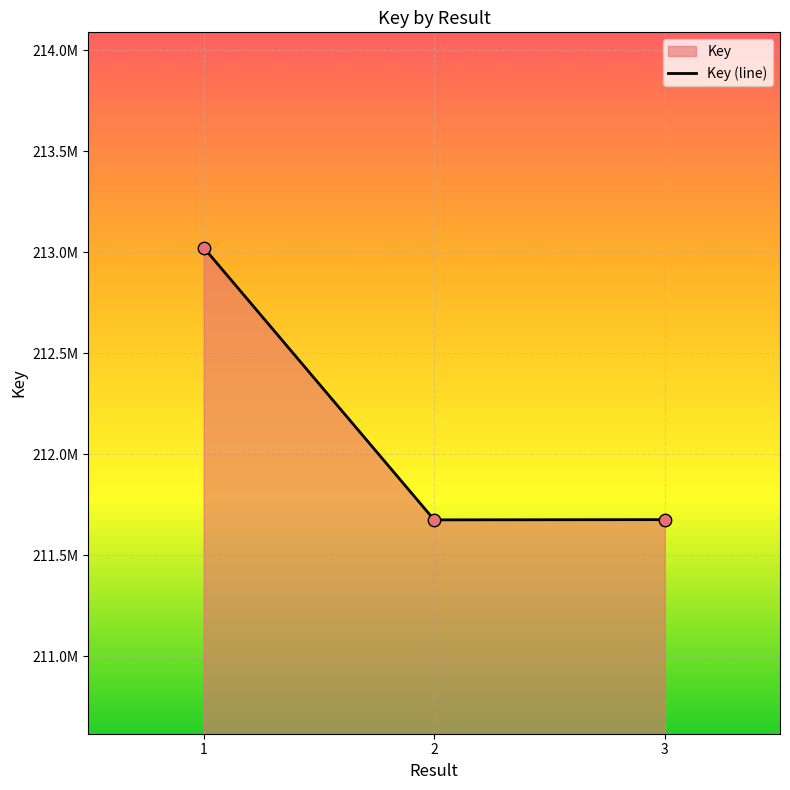

What is the change in value from 1 to 3?

-1346503